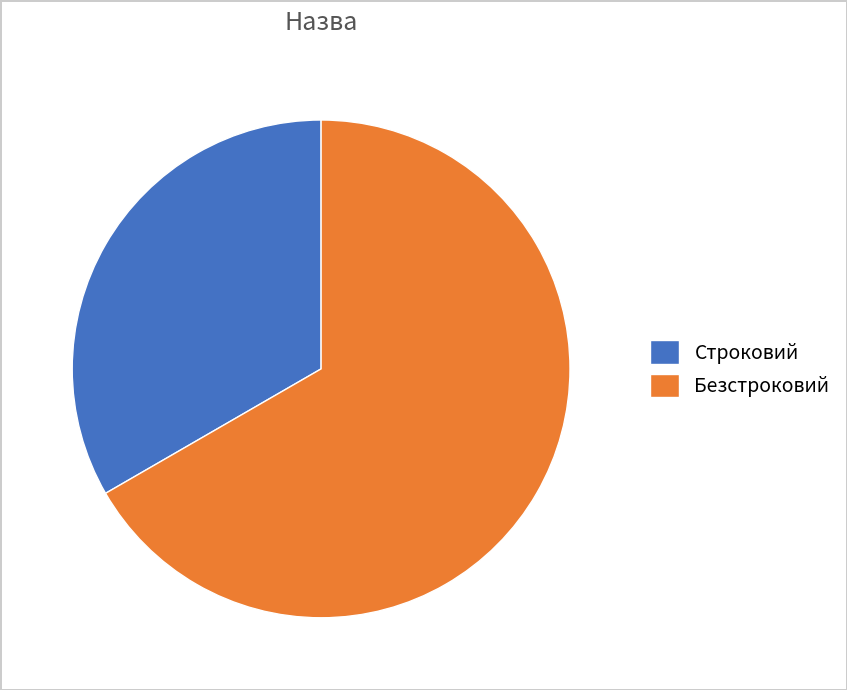

Is the sum of Безстроковий and Строковий greater than half?

Yes